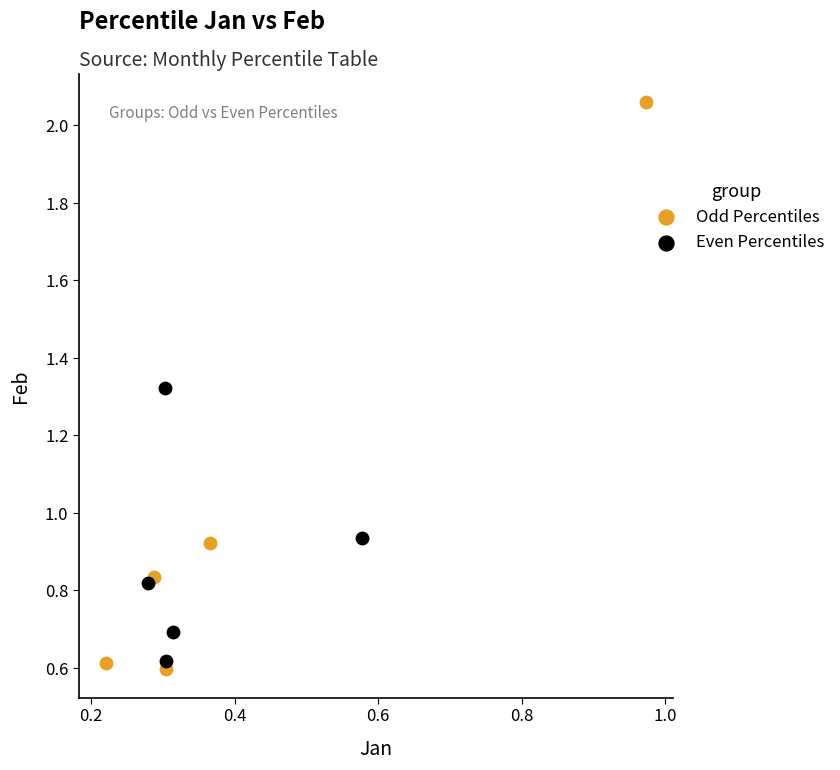

What are all the series names shown in the legend?

Odd Percentiles, Even Percentiles